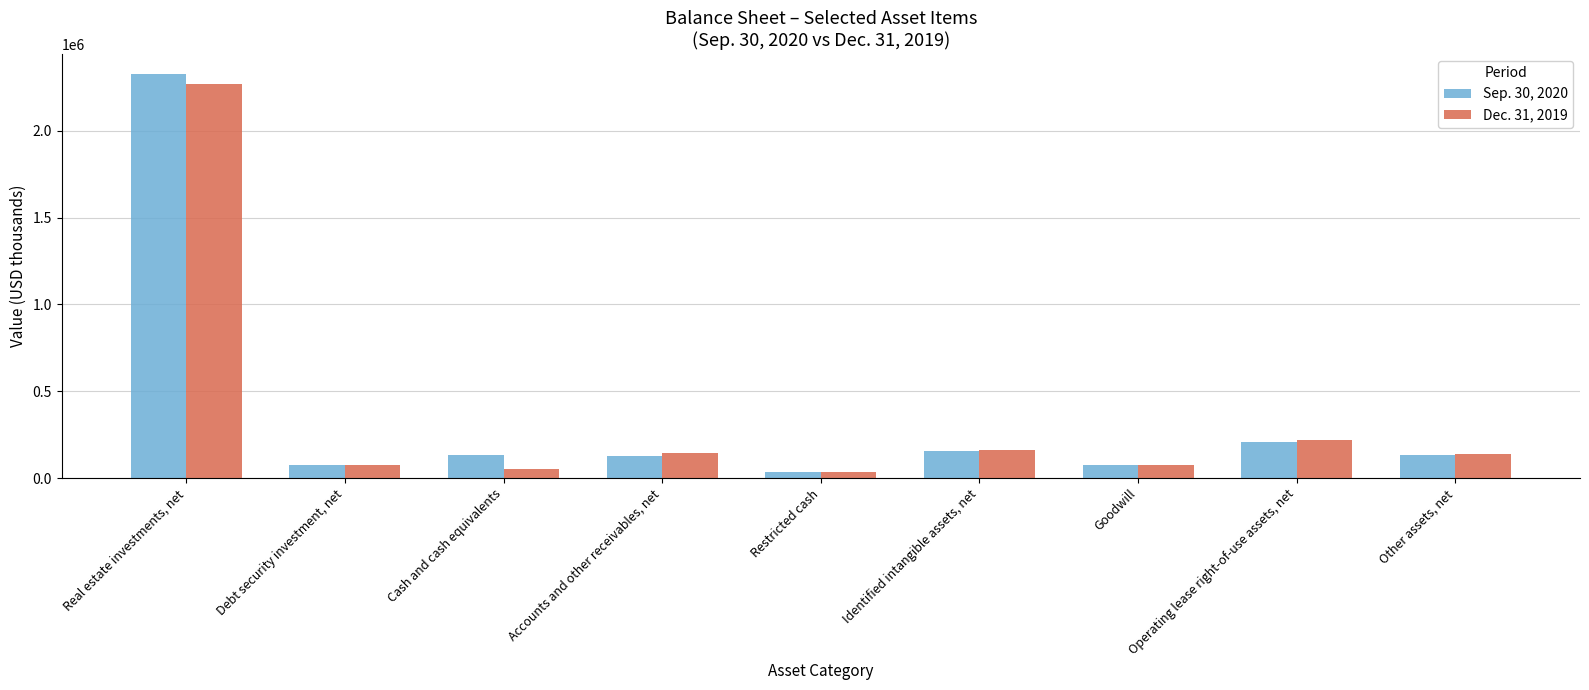

How many categories are shown in the chart?

9